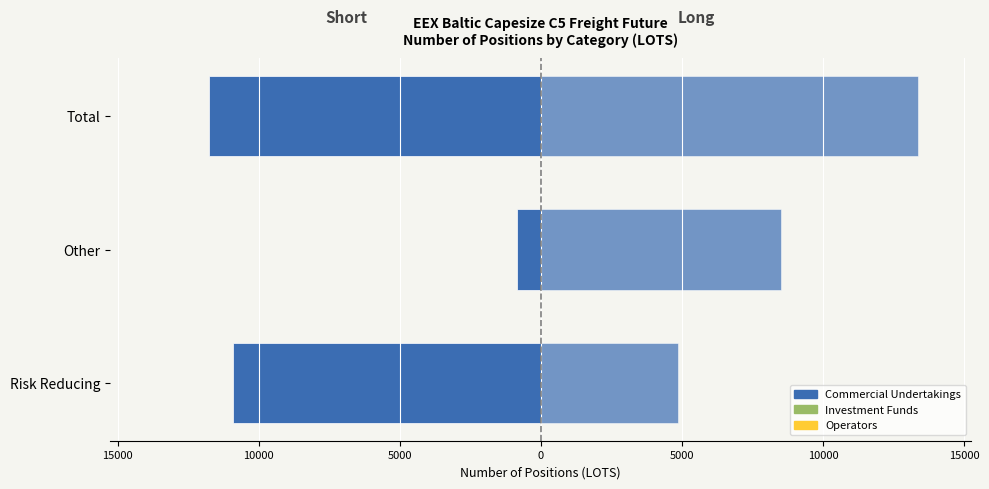

The value of Investment Funds Long at 15000 is 0.8. True or false?

False